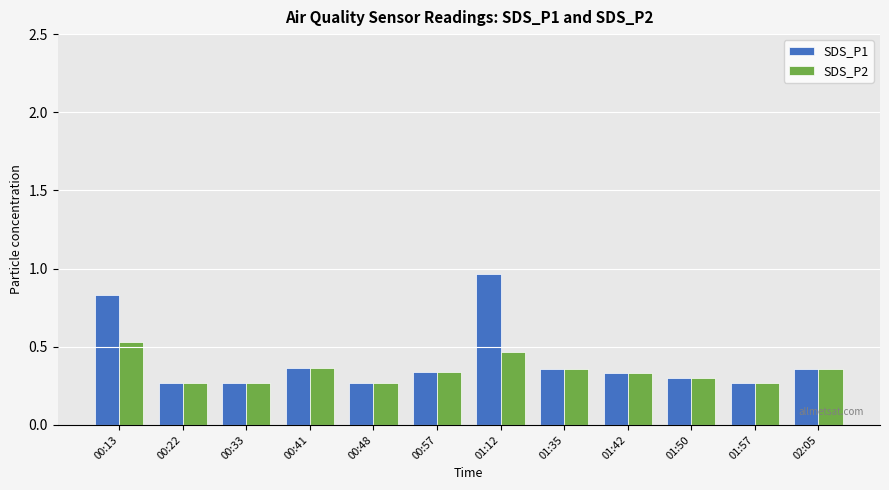

Rank the series by their maximum value, from lowest to highest.

SDS_P2, SDS_P1